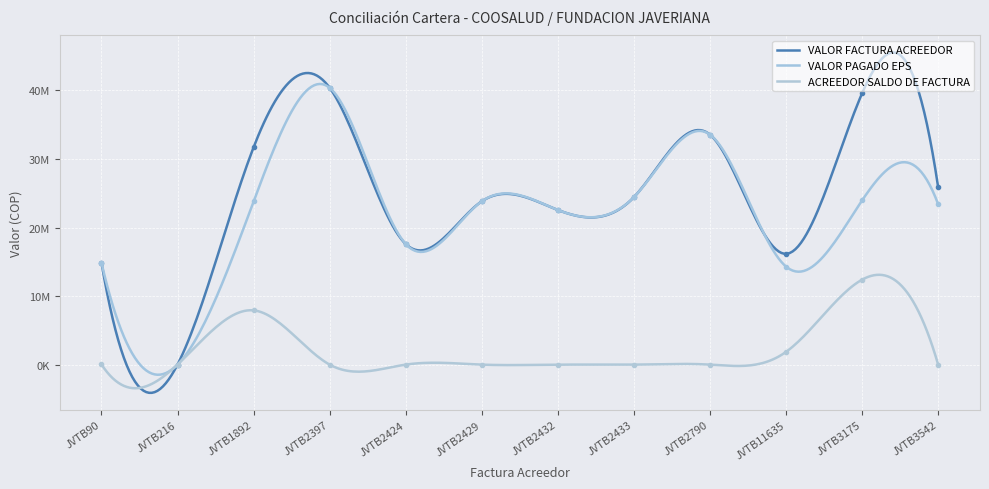

At which category is the sum across all series the highest?

JVTB2397